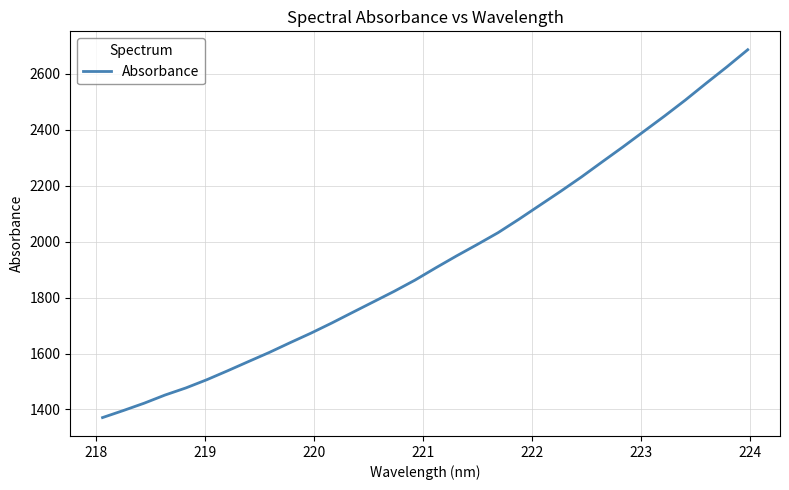

What is the average value?

1935.1